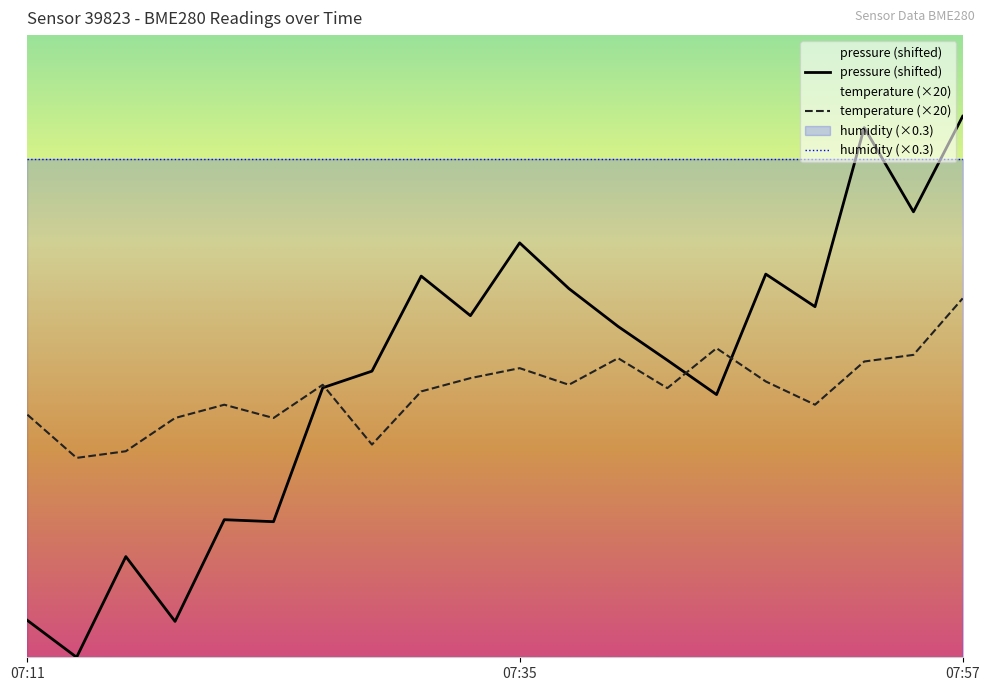

What is the difference between the highest and lowest values at 9?

13.2